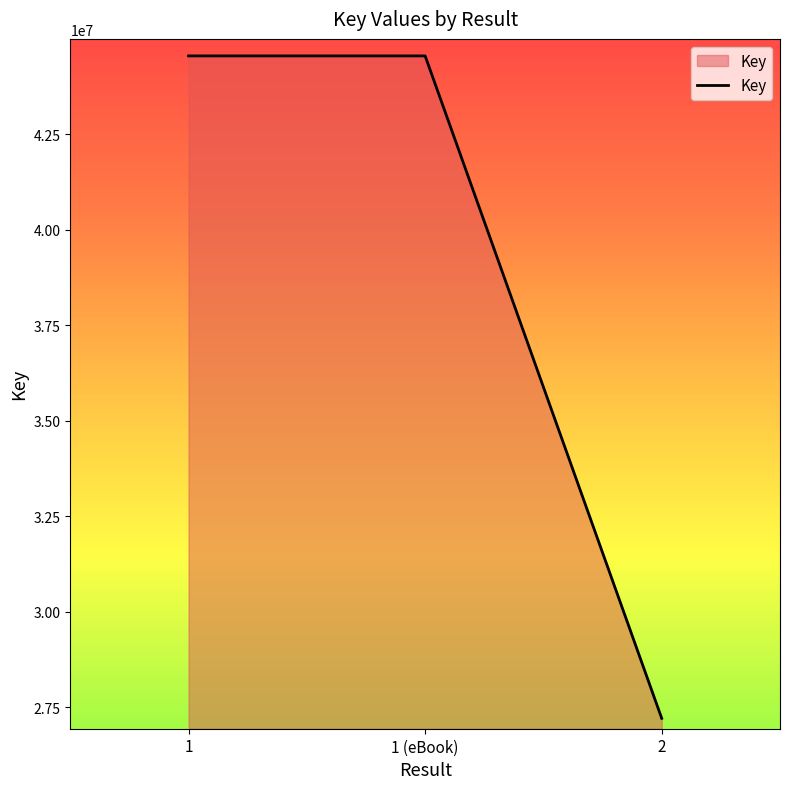

Count the values in the range 27206637 to 44544489.

3